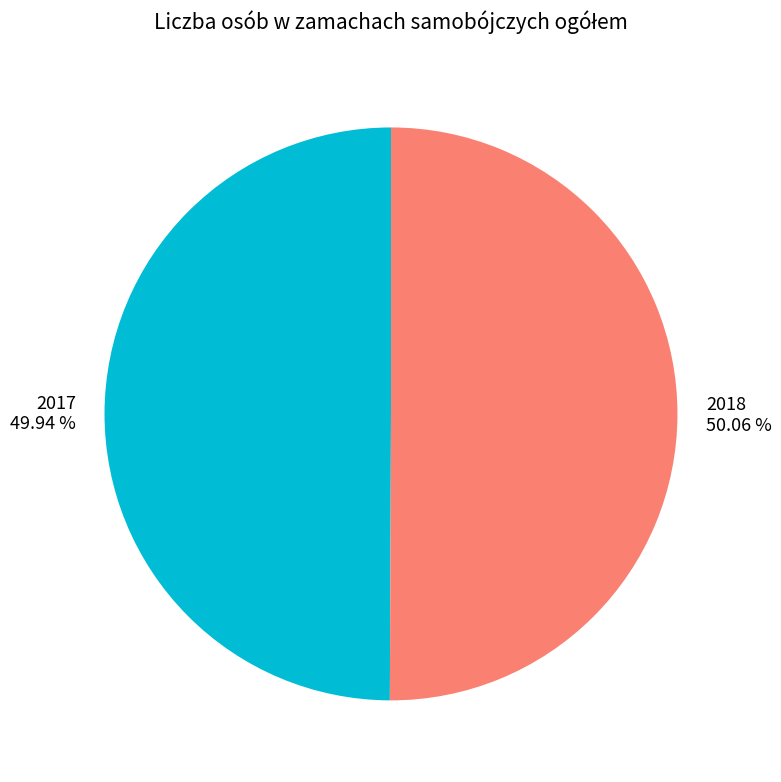

What is the ratio of the value at 2017 49.94 % to the value at 2018 50.06 %?

1.0